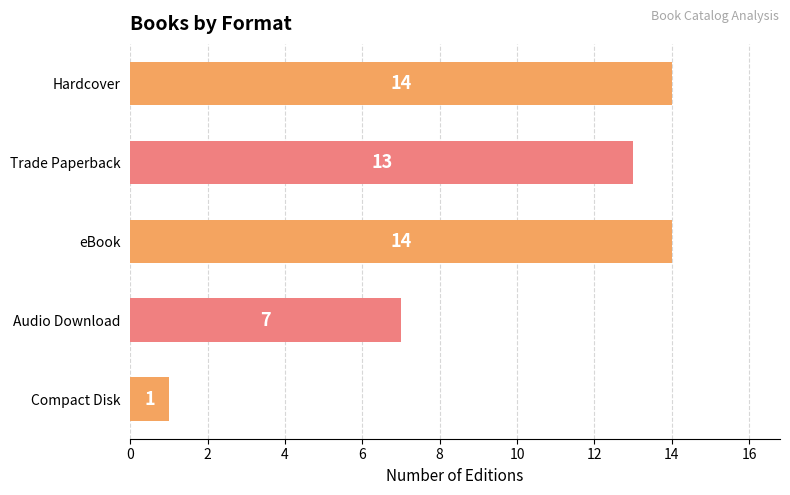

What is the minimum value shown in the chart?

1